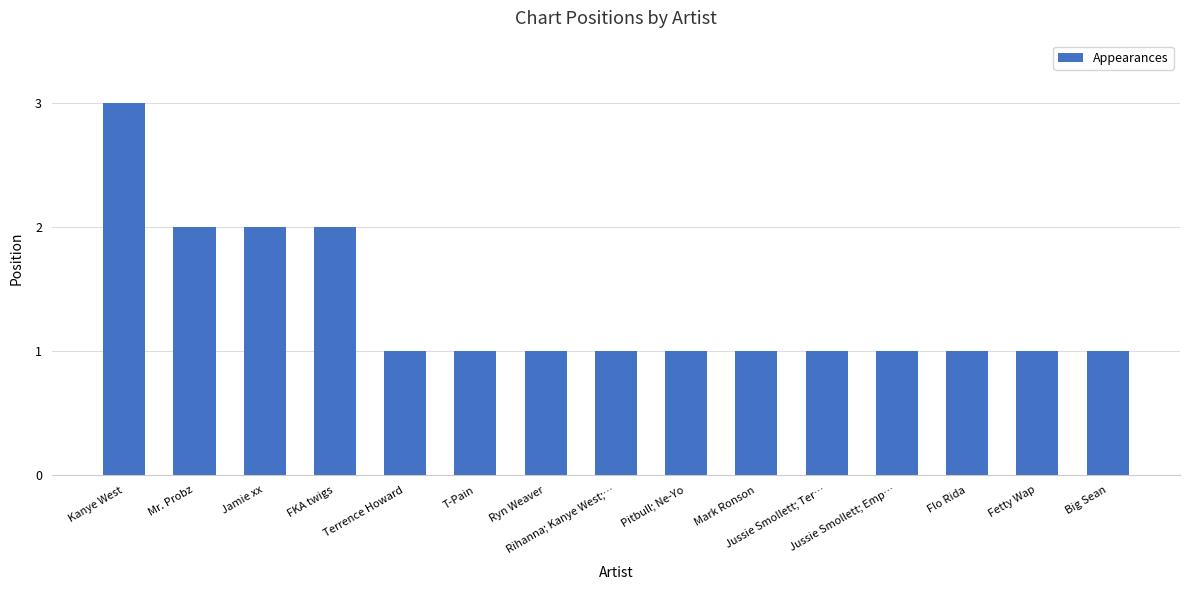

How many categories are shown in the chart?

15